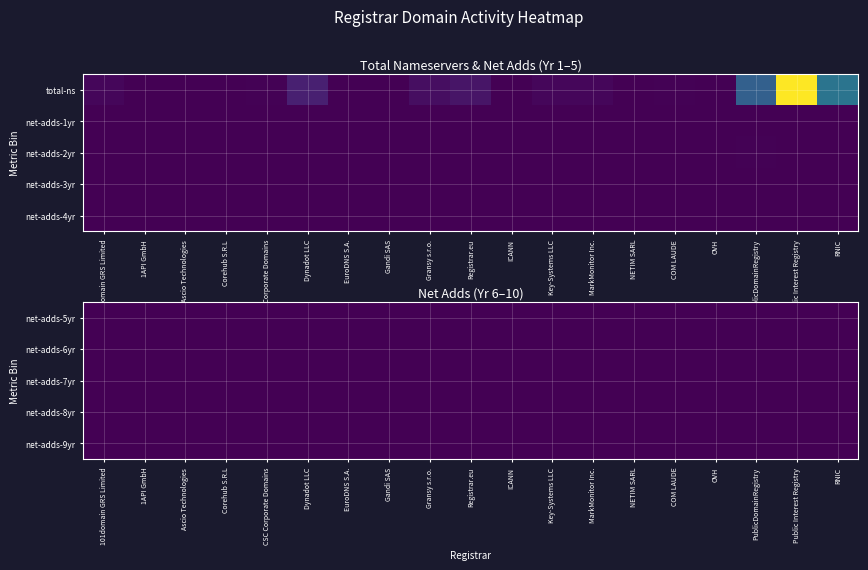

What is the difference between the maximum and second lowest values in the Registrar.eu series?

60